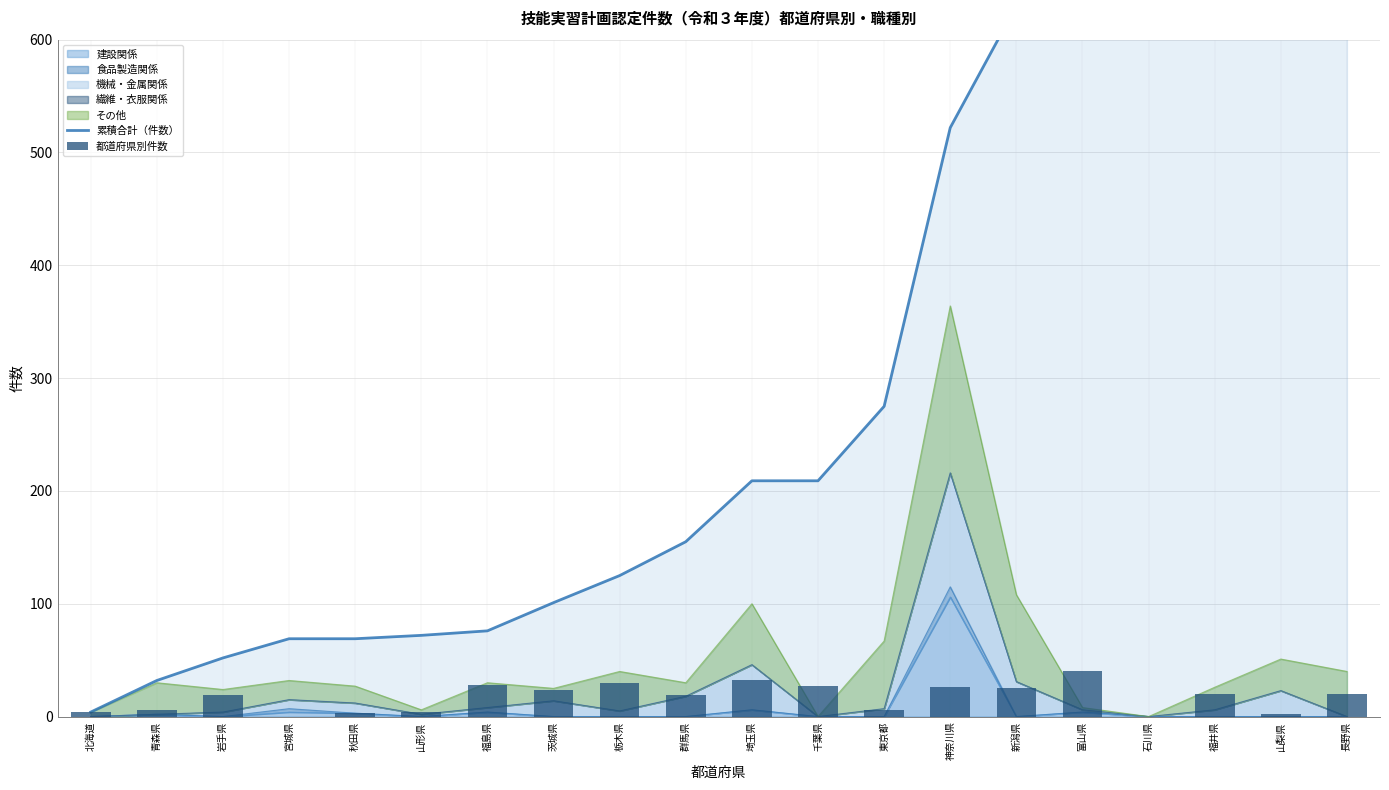

Is the value of 累積合計（件数） at 群馬県 greater than the value of 都道府県別件数 at 新潟県?

Yes